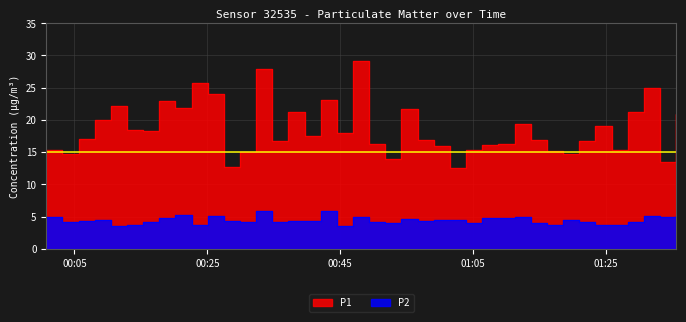

Is the value of P1 at 30 greater than the value of P2 at 17?

Yes